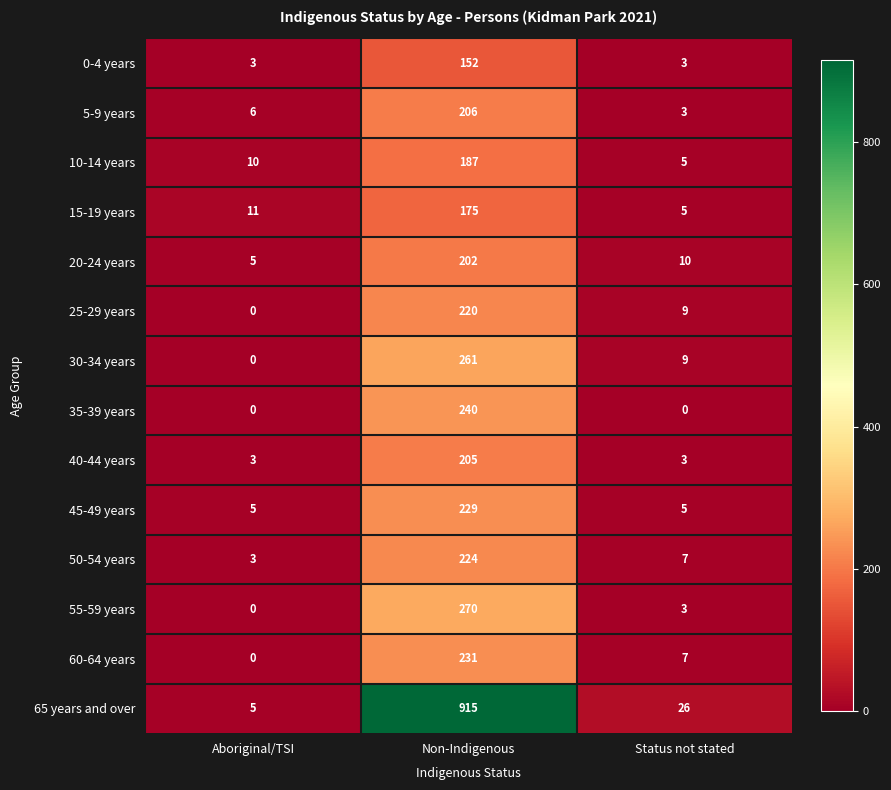

At how many categories does at least one series exceed 219?

1